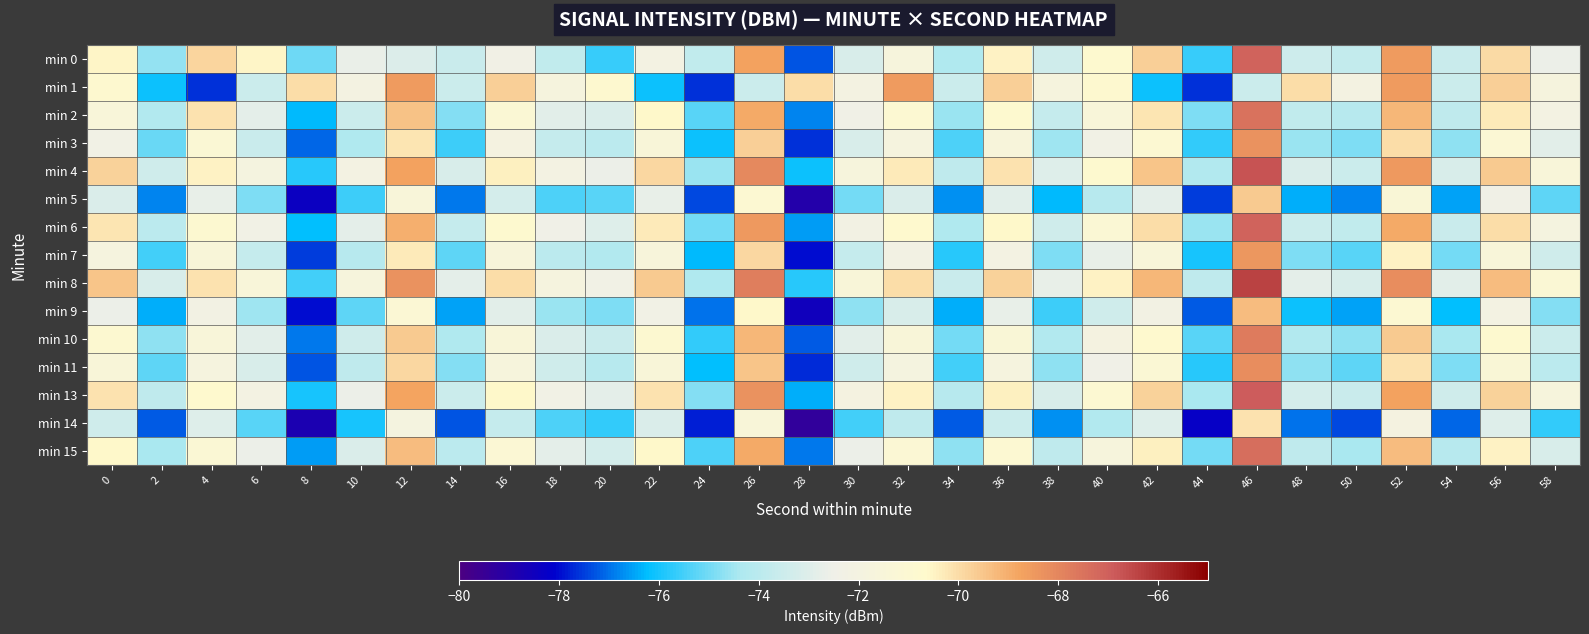

What is the difference between the highest and lowest values at 56?

3.7